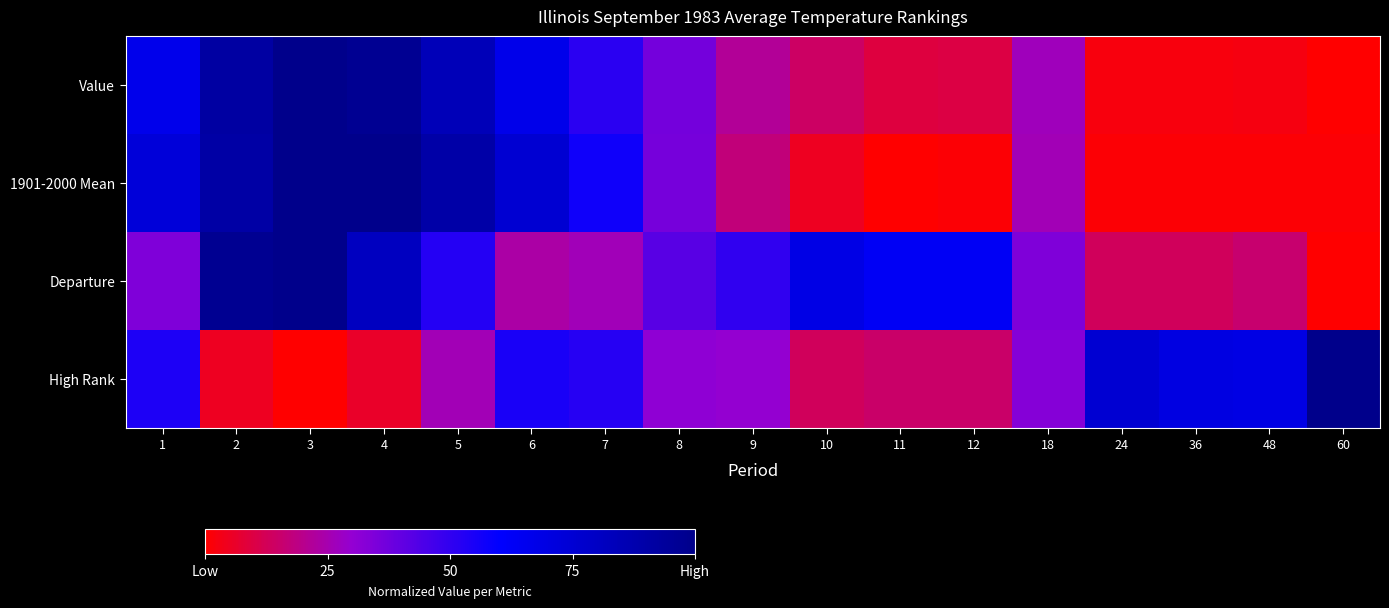

What is the spread (max minus min) of values at 3?

1.0